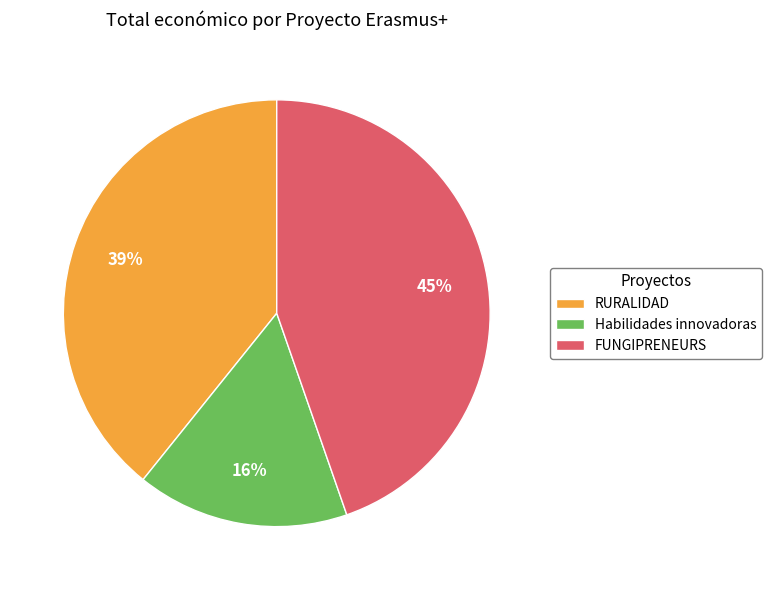

To the nearest percent, what percentage of the pie is RURALIDAD?

39%